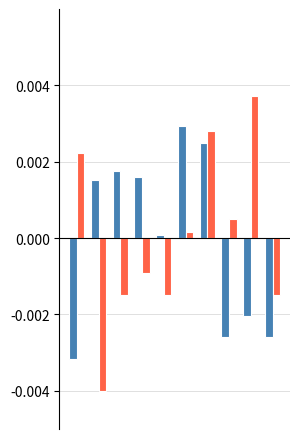

Are the bars horizontal?

No